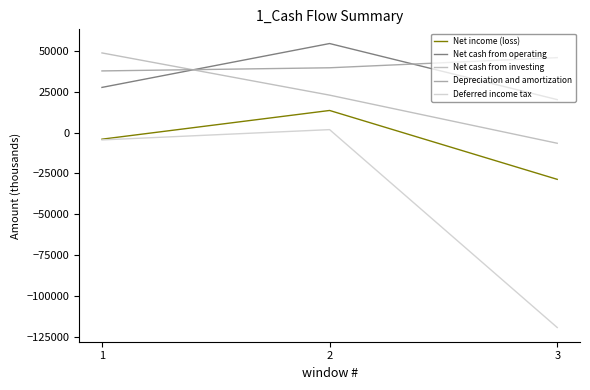

True or false: Depreciation and amortization has a value of 24801 at 2.

False